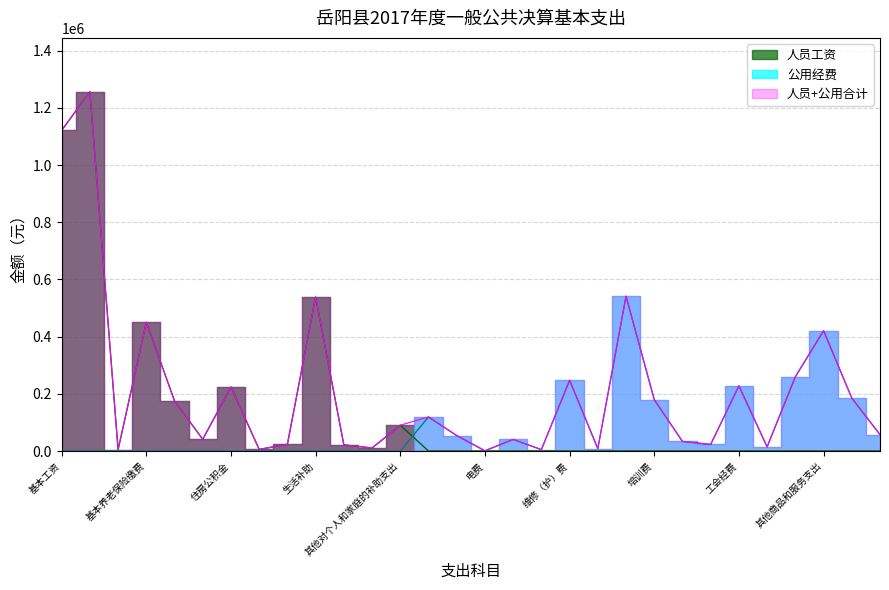

How many data points does each series have?

13